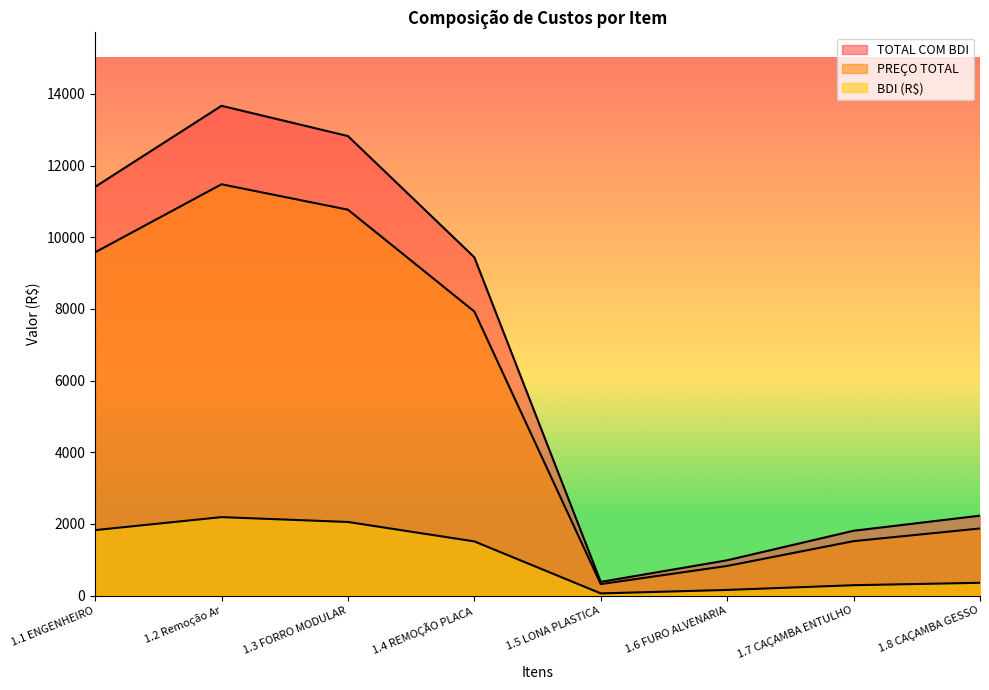

Where is the first local maximum for TOTAL COM BDI?

1.2 Remoção Ar